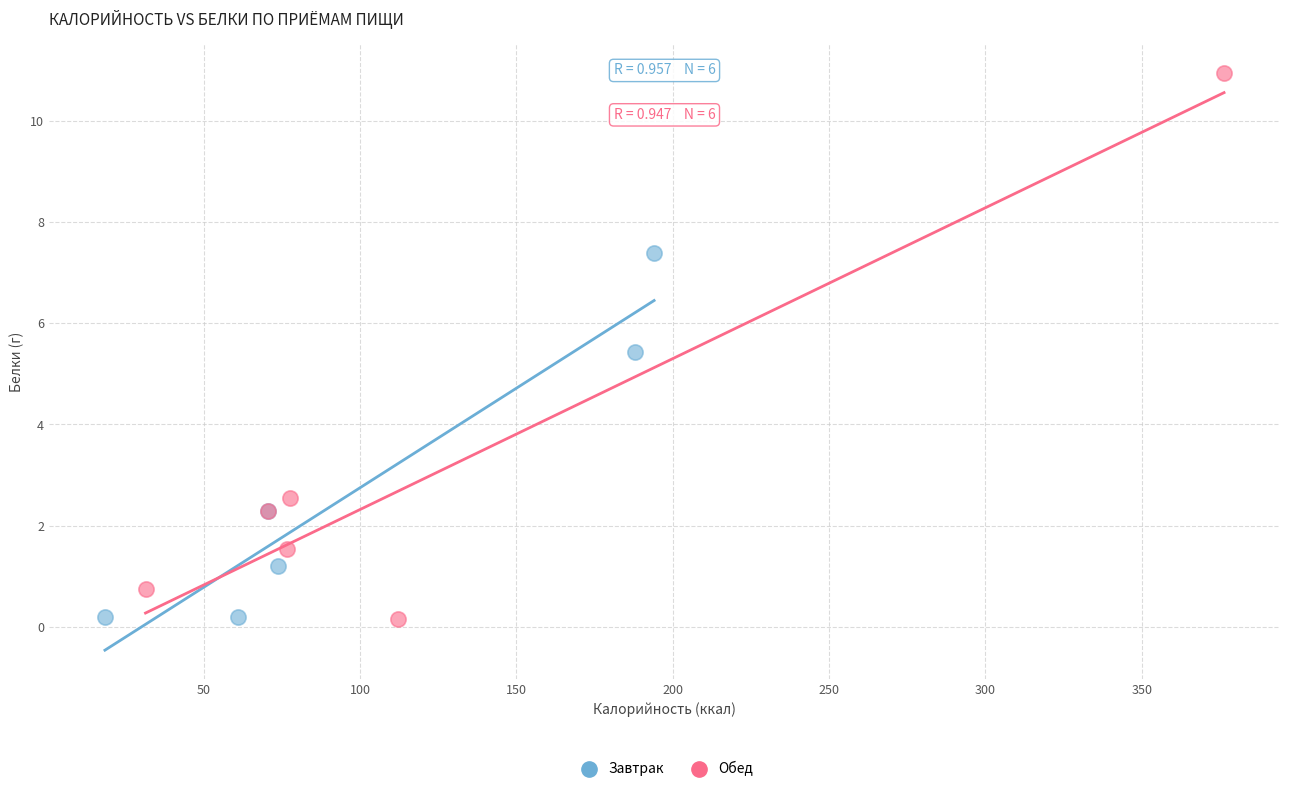

Which series contains the highest Y value?

Обед